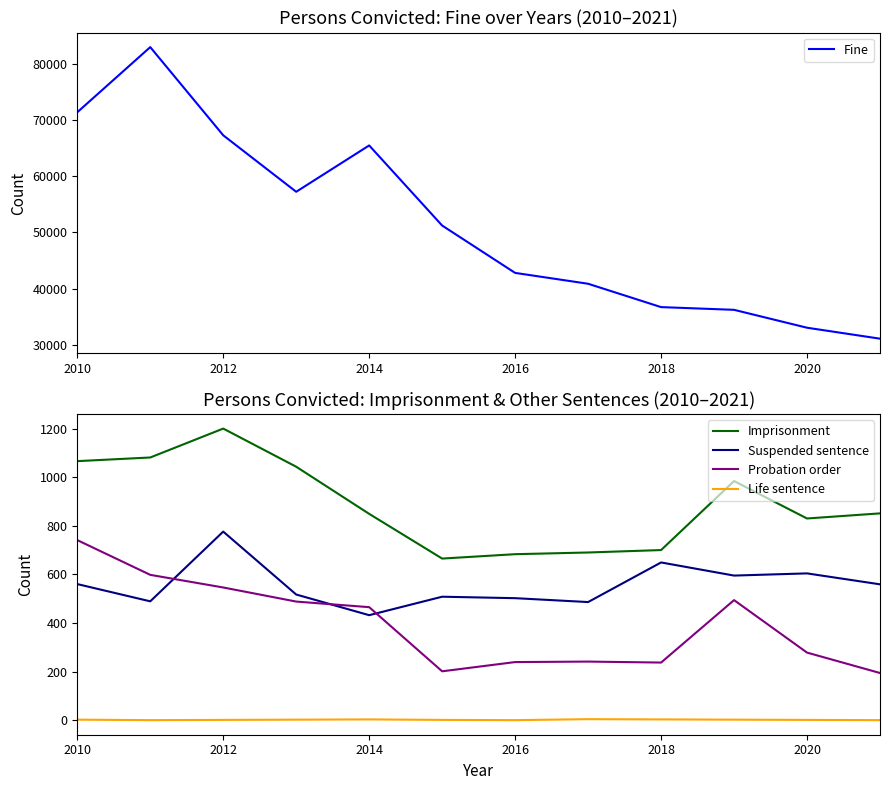

True or false: Imprisonment and Suspended sentence cross at least once.

False